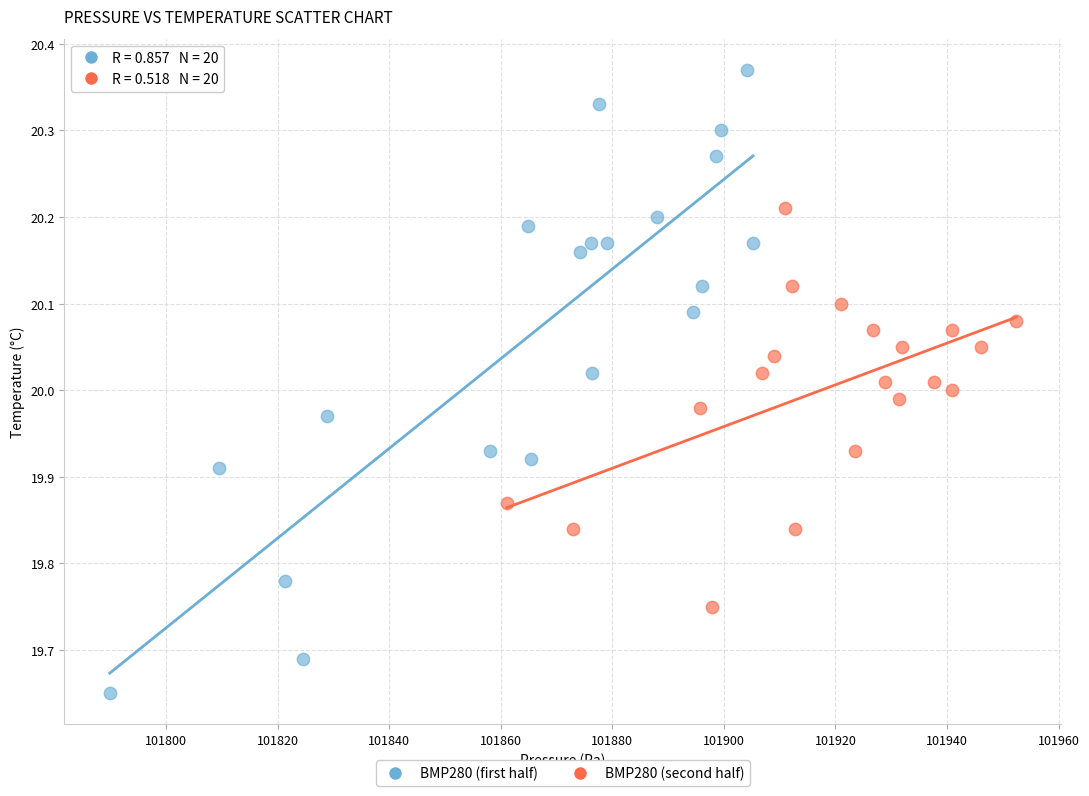

Which series has the widest spread of Y values?

BMP280 (first half)